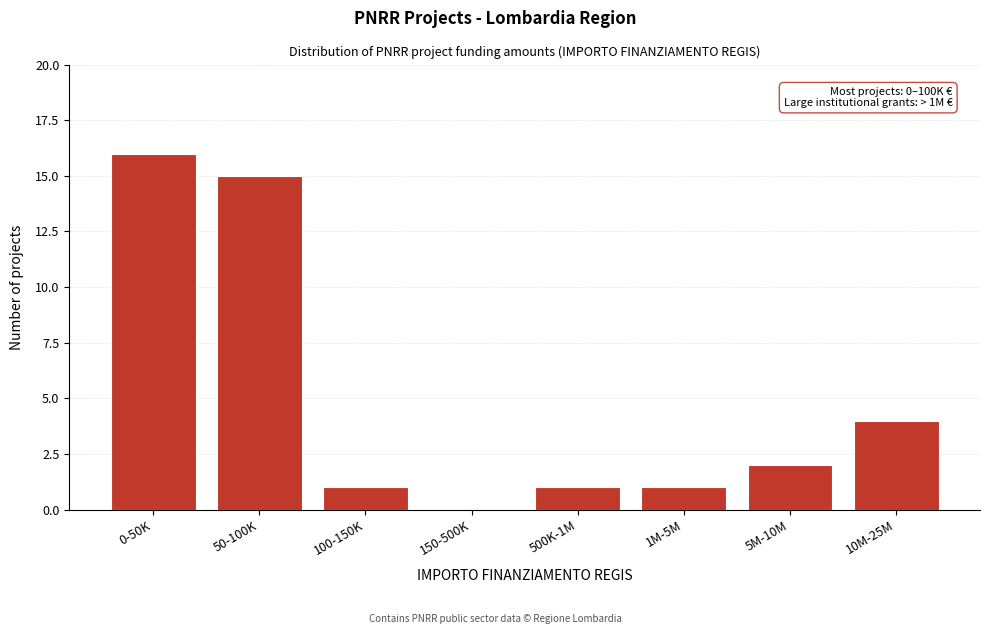

Reading left to right, list all the values displayed in this chart.

0-50K=16	50-100K=15	100-150K=1	150-500K=0	500K-1M=1	1M-5M=1	5M-10M=2	10M-25M=4